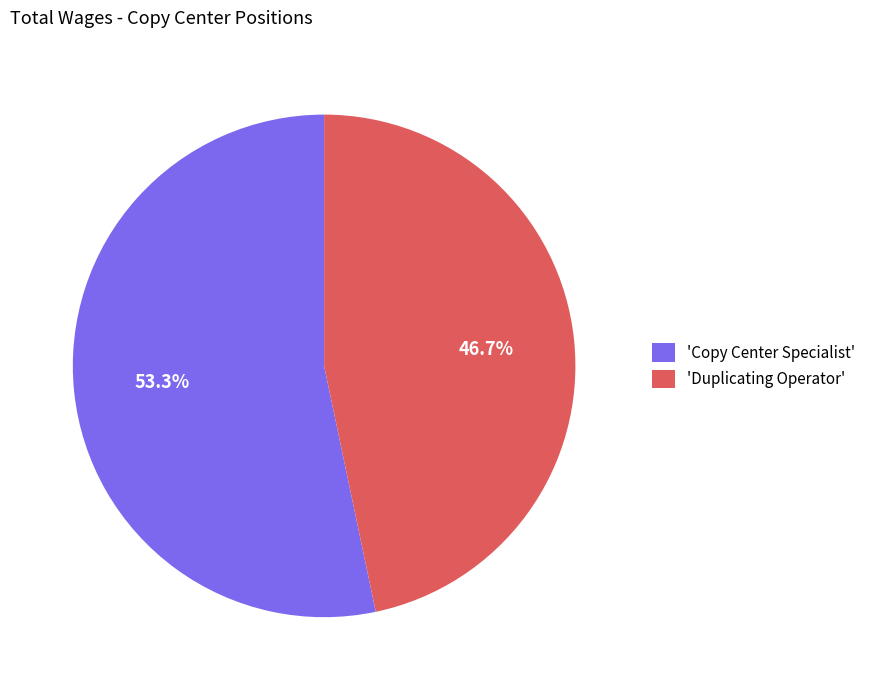

Between 'Duplicating Operator' and 'Copy Center Specialist', which is larger?

'Copy Center Specialist'